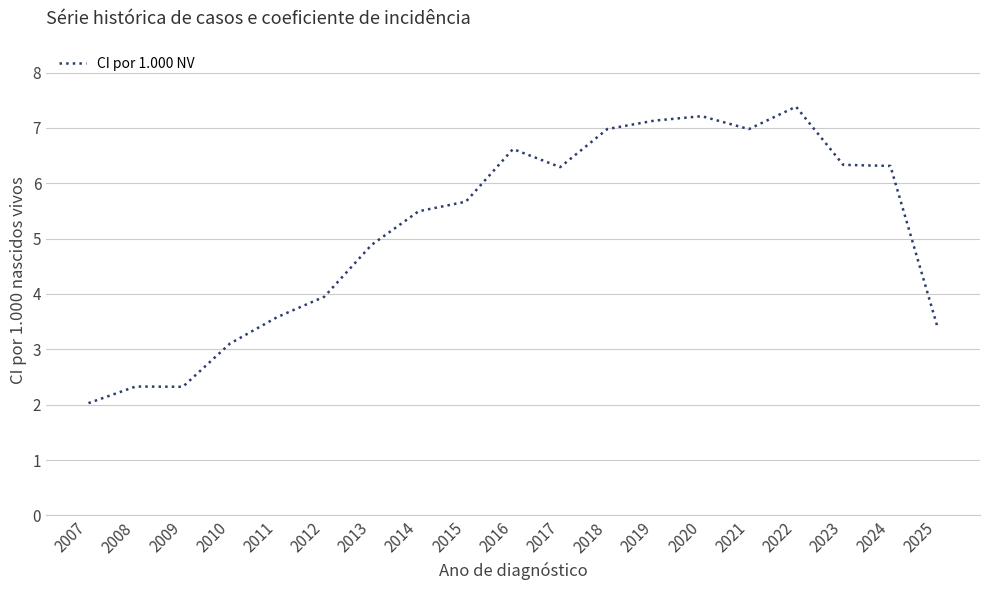

What is the difference between the values at 2014 and 2022?

1.9